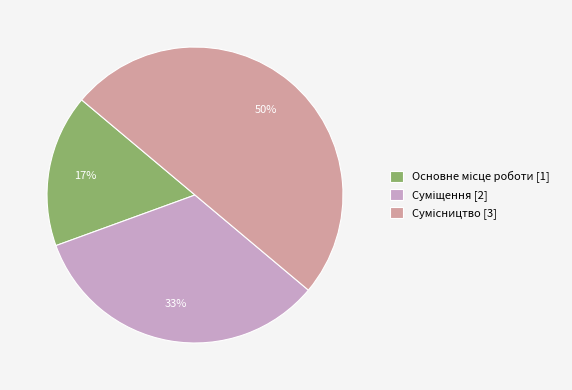

To the nearest percent, what is the difference between the largest and smallest slice percentages?

33%